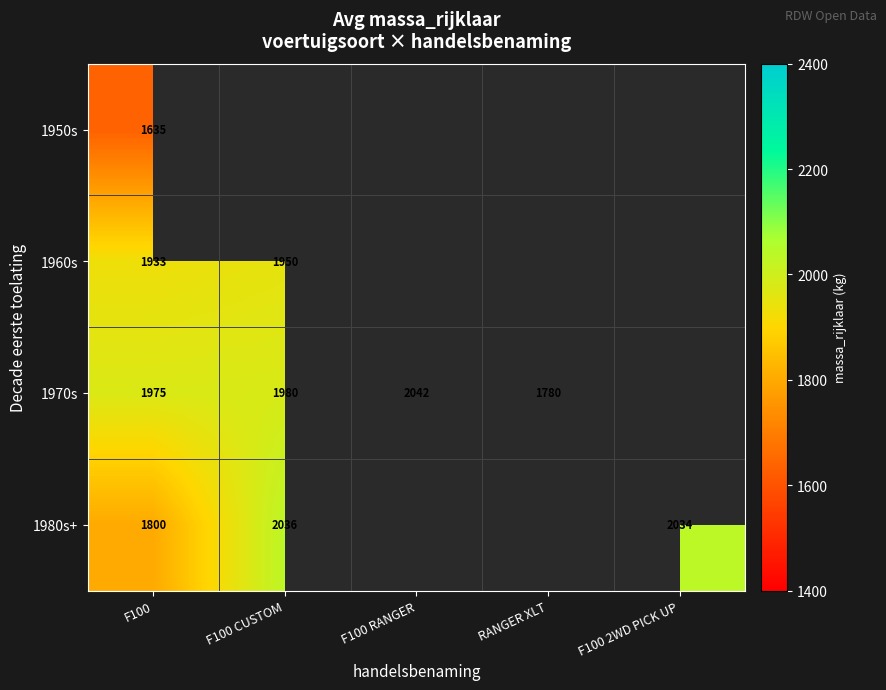

True or false: 1980s+ has a value of 3096.5 at F100.

False